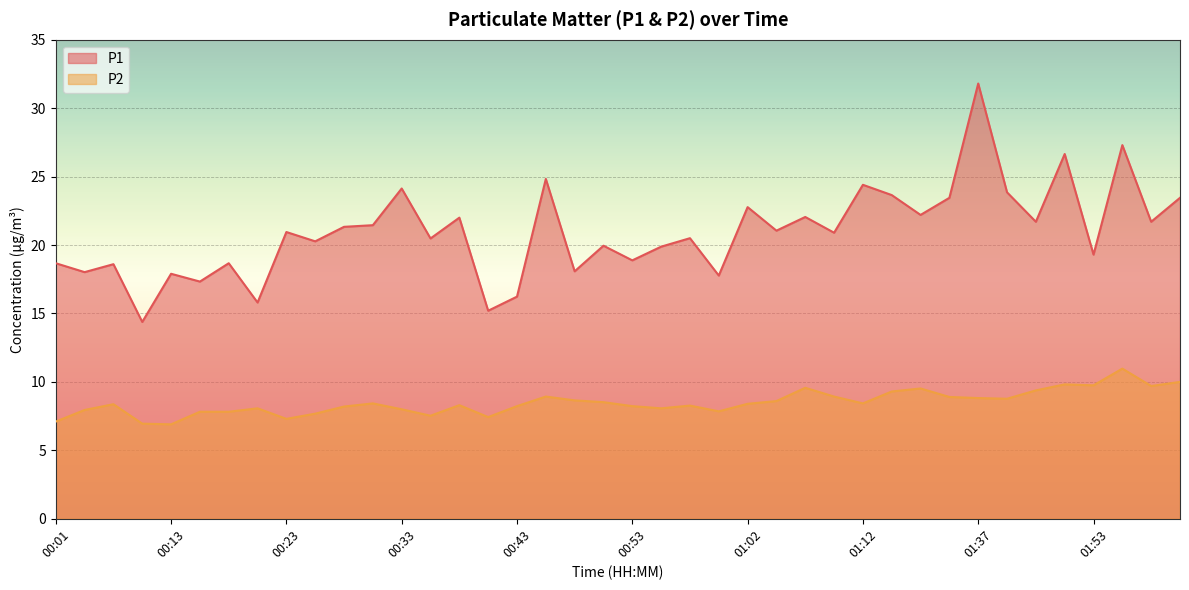

What is the label of the 19th point from the left?

00:48